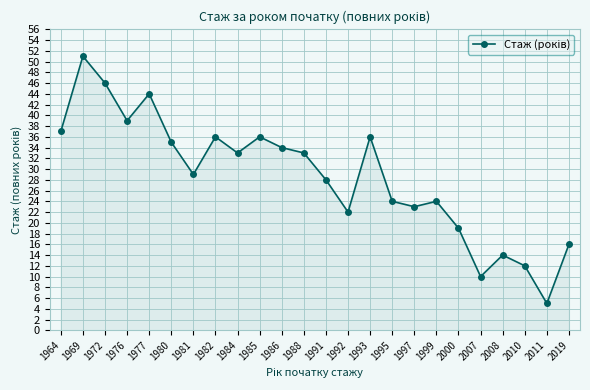

What is the difference between the values at 1964 and 2011?

32